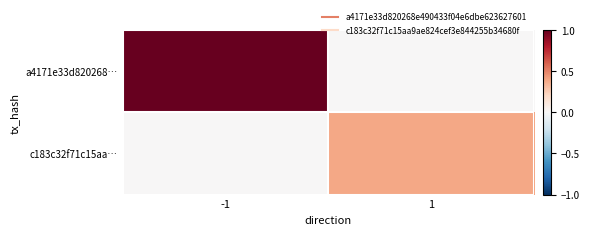

Rank the series by their average value, from lowest to highest.

c183c32f71c15aa…, a4171e33d820268…